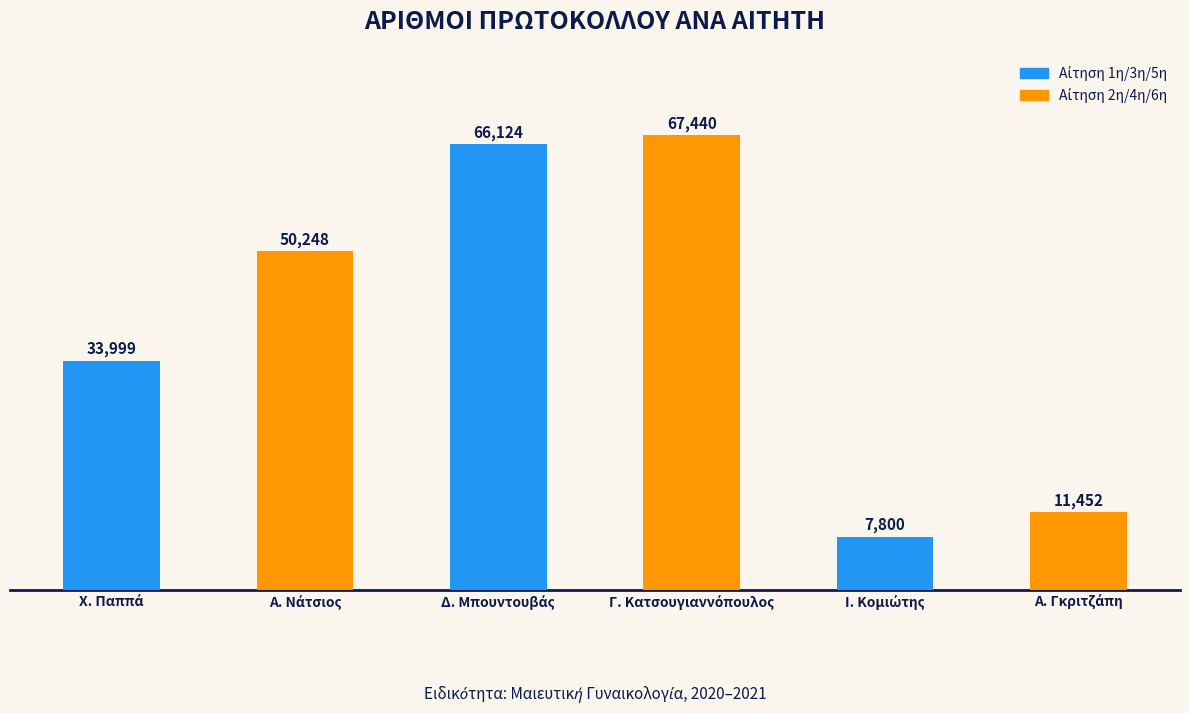

What is the minimum value shown in the chart?

7800